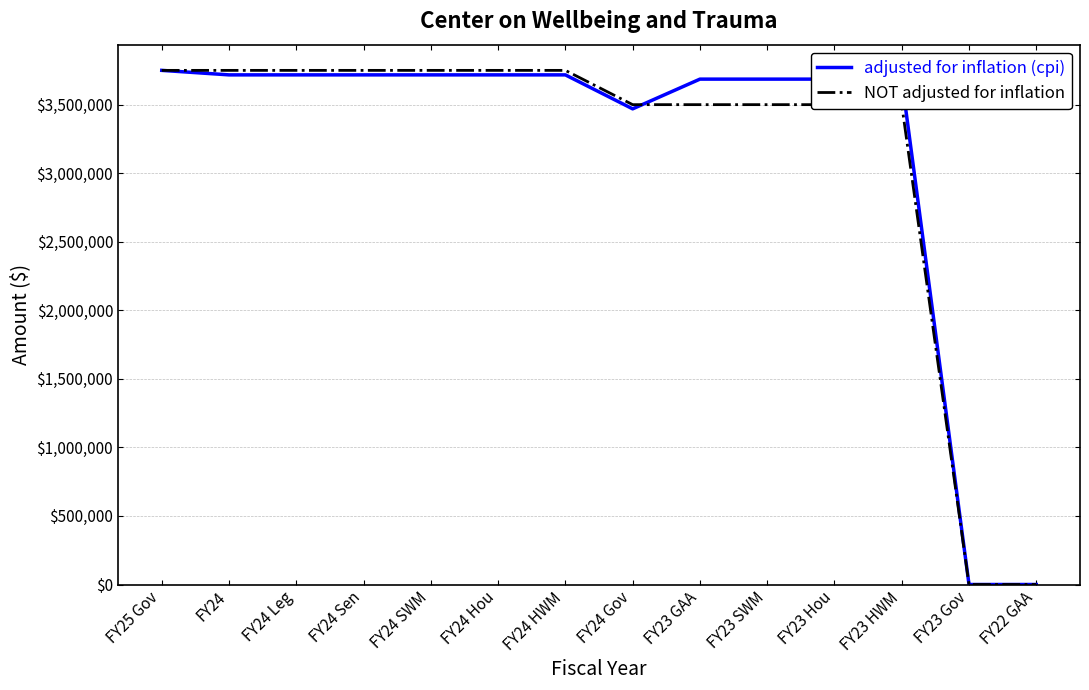

Where does the NOT adjusted for inflation series first go above 3750000?

FY25 Gov